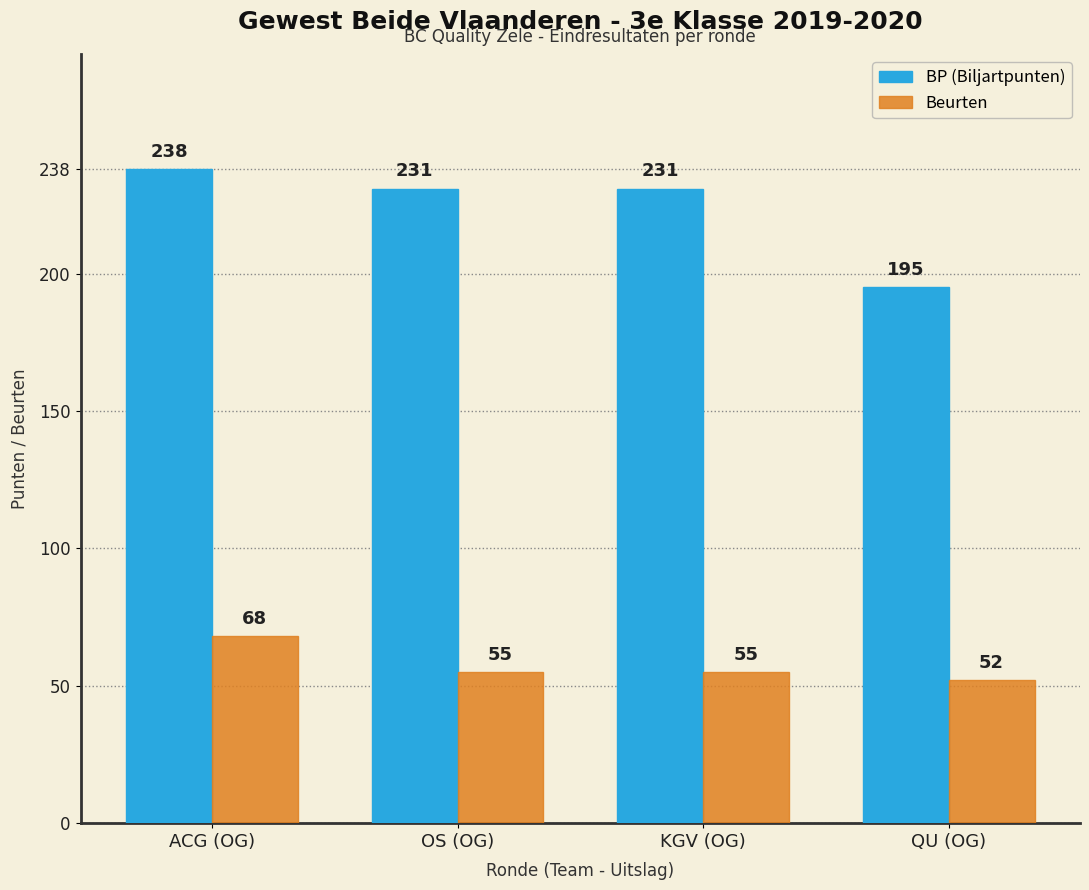

How many distinct data groups are displayed?

2